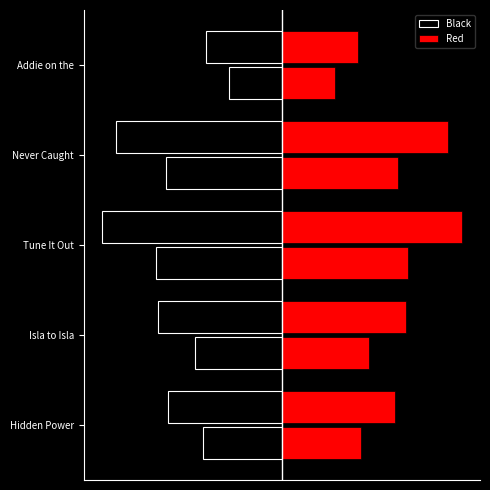

Where is Red nearest to the value 3?

Hidden Powers